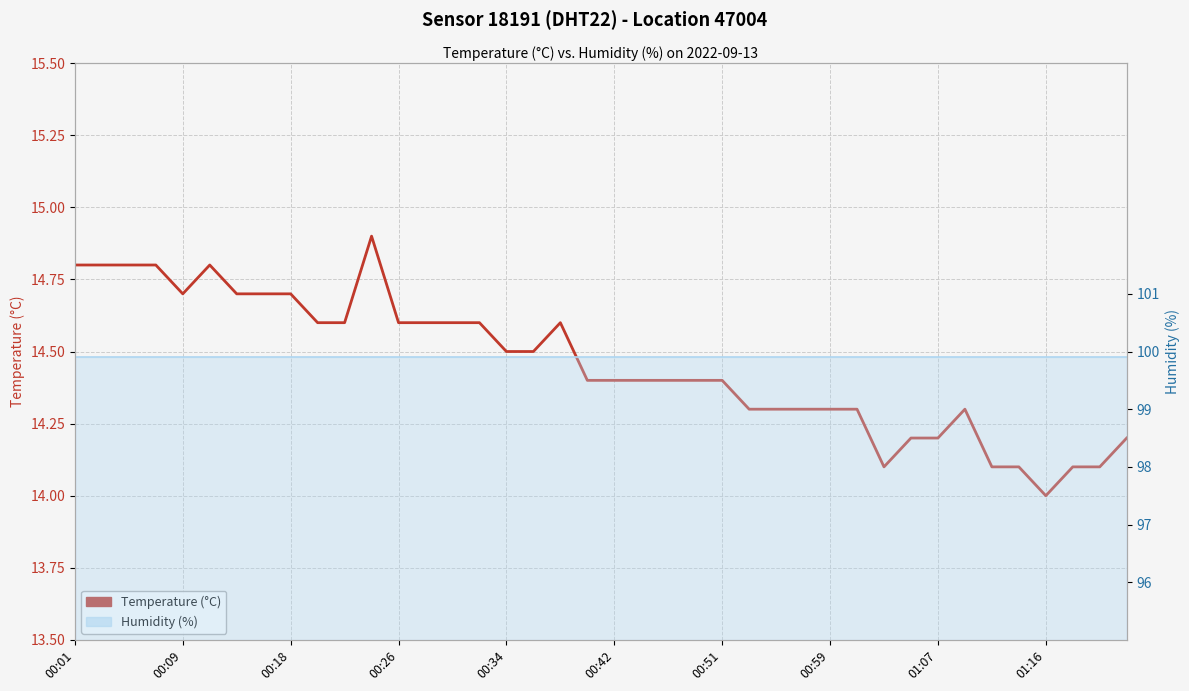

True or false: Temperature (°C) and Humidity (%) cross at least once.

False